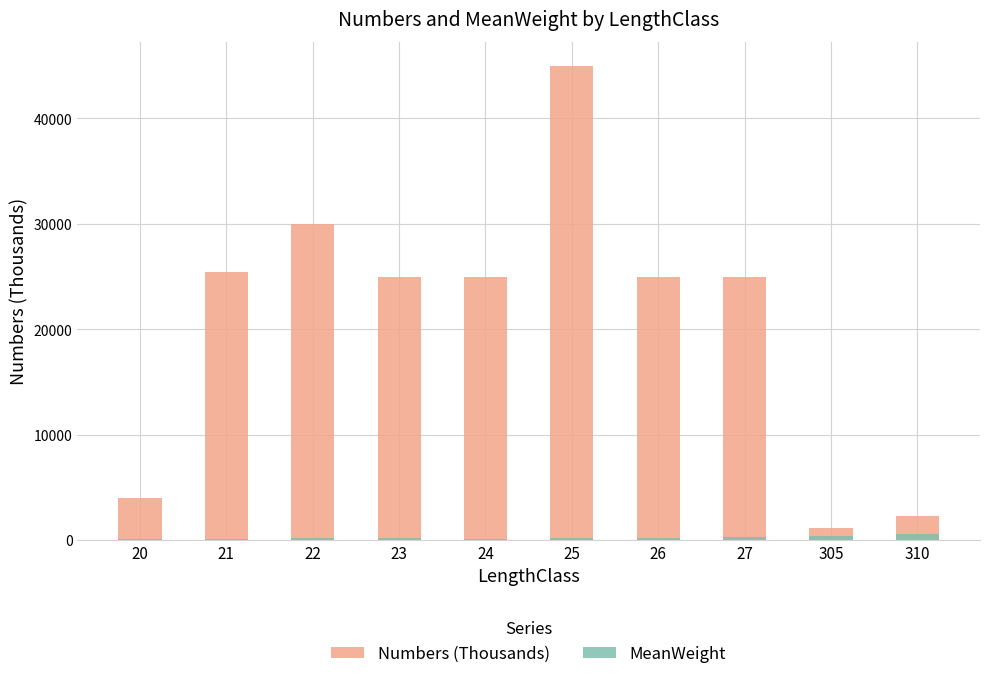

Reading right to left, extract all data points from this chart.

Numbers (Thousands): 310=2300.0	305=1200.0	27=25000.0	26=25000.0	25=45000.0	24=25000.0	23=25000.0	22=30000.0	21=25456.3	20=4000.0
MeanWeight: 310=550.0	305=400.0	27=300.4	26=250.6	25=196.7	24=160.8	23=203.3	22=195.6	21=152.3	20=100.1